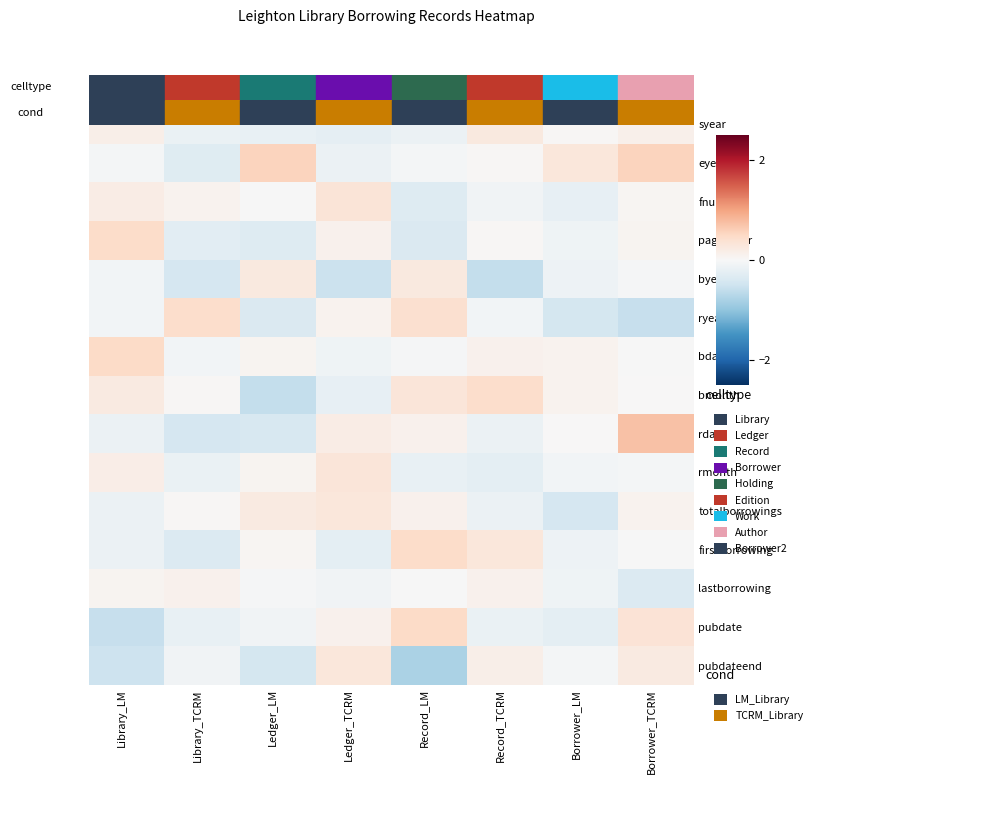

Reading left to right, list all the values displayed in this chart.

syear: Library_LM=0.1	Library_TCRM=-0.2	Ledger_LM=-0.2	Ledger_TCRM=-0.2	Record_LM=-0.1	Record_TCRM=0.2	Borrower_LM=0.0	Borrower_TCRM=0.1
eyear: Library_LM=-0.0	Library_TCRM=-0.3	Ledger_LM=0.6	Ledger_TCRM=-0.1	Record_LM=-0.1	Record_TCRM=0.0	Borrower_LM=0.3	Borrower_TCRM=0.6
fnum: Library_LM=0.2	Library_TCRM=0.1	Ledger_LM=-0.0	Ledger_TCRM=0.3	Record_LM=-0.3	Record_TCRM=-0.1	Borrower_LM=-0.2	Borrower_TCRM=0.1
pageorder: Library_LM=0.5	Library_TCRM=-0.3	Ledger_LM=-0.3	Ledger_TCRM=0.1	Record_LM=-0.4	Record_TCRM=0.0	Borrower_LM=-0.1	Borrower_TCRM=0.1
byear: Library_LM=-0.1	Library_TCRM=-0.4	Ledger_LM=0.2	Ledger_TCRM=-0.5	Record_LM=0.2	Record_TCRM=-0.6	Borrower_LM=-0.1	Borrower_TCRM=-0.0
ryear: Library_LM=-0.1	Library_TCRM=0.4	Ledger_LM=-0.4	Ledger_TCRM=0.1	Record_LM=0.4	Record_TCRM=-0.1	Borrower_LM=-0.4	Borrower_TCRM=-0.6
bday: Library_LM=0.5	Library_TCRM=-0.1	Ledger_LM=0.1	Ledger_TCRM=-0.1	Record_LM=-0.0	Record_TCRM=0.1	Borrower_LM=0.1	Borrower_TCRM=-0.0
bmonth: Library_LM=0.2	Library_TCRM=0.0	Ledger_LM=-0.6	Ledger_TCRM=-0.2	Record_LM=0.3	Record_TCRM=0.4	Borrower_LM=0.1	Borrower_TCRM=0.0
rday: Library_LM=-0.1	Library_TCRM=-0.4	Ledger_LM=-0.4	Ledger_TCRM=0.2	Record_LM=0.1	Record_TCRM=-0.2	Borrower_LM=0.0	Borrower_TCRM=0.7
rmonth: Library_LM=0.2	Library_TCRM=-0.2	Ledger_LM=0.1	Ledger_TCRM=0.3	Record_LM=-0.2	Record_TCRM=-0.2	Borrower_LM=-0.1	Borrower_TCRM=-0.1
totalborrowings: Library_LM=-0.1	Library_TCRM=0.0	Ledger_LM=0.2	Ledger_TCRM=0.3	Record_LM=0.1	Record_TCRM=-0.2	Borrower_LM=-0.4	Borrower_TCRM=0.1
firstborrowing: Library_LM=-0.1	Library_TCRM=-0.3	Ledger_LM=0.1	Ledger_TCRM=-0.3	Record_LM=0.5	Record_TCRM=0.3	Borrower_LM=-0.1	Borrower_TCRM=-0.0
lastborrowing: Library_LM=0.1	Library_TCRM=0.1	Ledger_LM=-0.0	Ledger_TCRM=-0.1	Record_LM=-0.0	Record_TCRM=0.1	Borrower_LM=-0.1	Borrower_TCRM=-0.4
pubdate: Library_LM=-0.6	Library_TCRM=-0.2	Ledger_LM=-0.1	Ledger_TCRM=0.1	Record_LM=0.5	Record_TCRM=-0.2	Borrower_LM=-0.2	Borrower_TCRM=0.3
pubdateend: Library_LM=-0.5	Library_TCRM=-0.1	Ledger_LM=-0.4	Ledger_TCRM=0.3	Record_LM=-0.8	Record_TCRM=0.2	Borrower_LM=-0.0	Borrower_TCRM=0.2